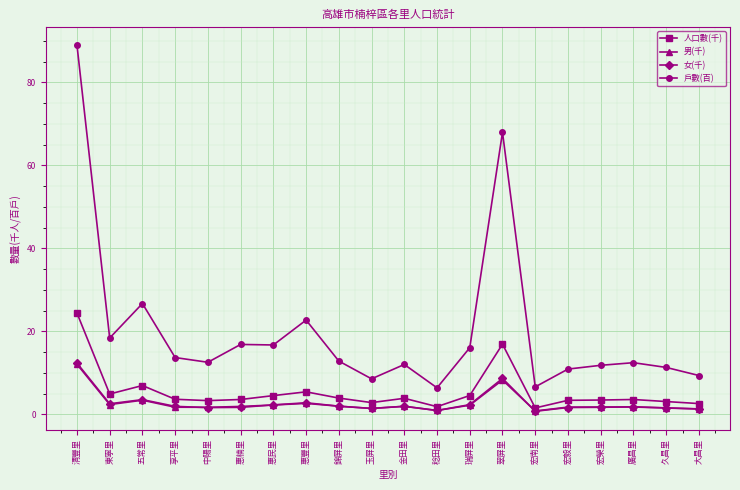

True or false: 女(千) and 人口數(千) intersect in this chart.

False